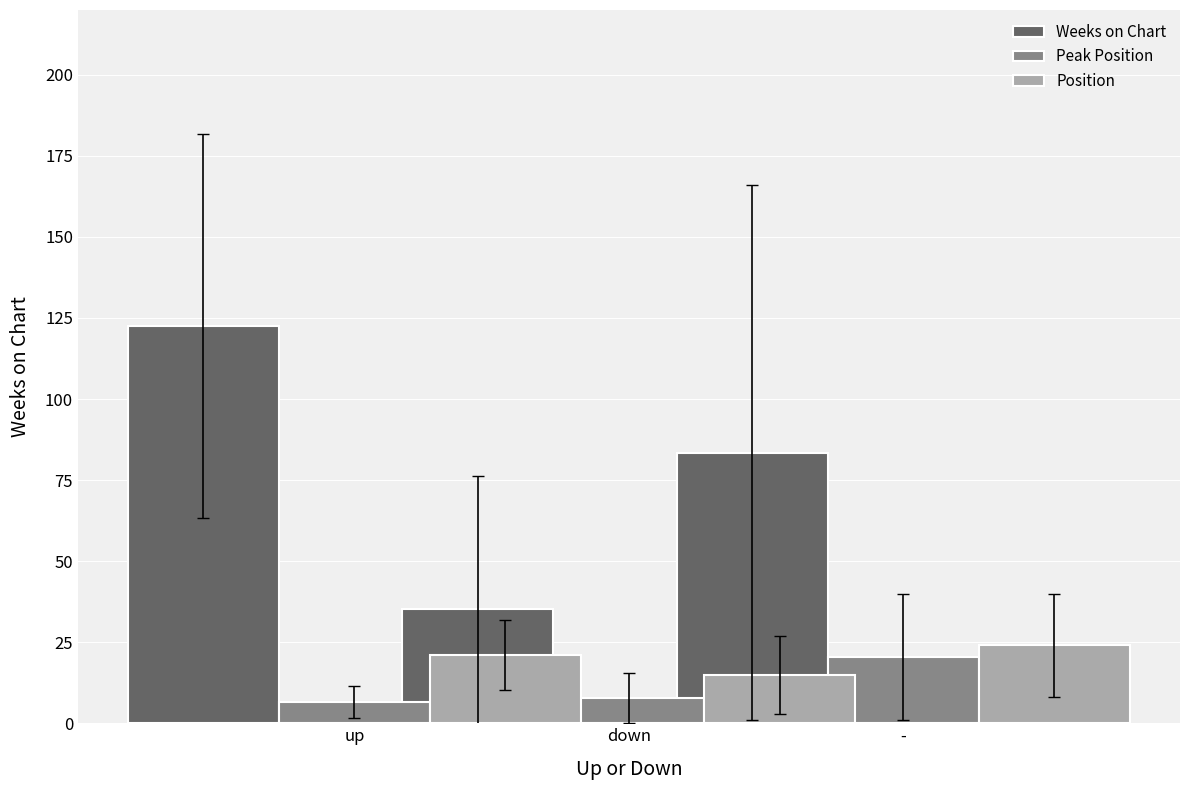

Reading left to right, extract all data points from this chart.

Weeks on Chart: 122.6	35.2	83.5
Peak Position: 6.5	7.8	20.5
Position: 21.1	15.0	24.0